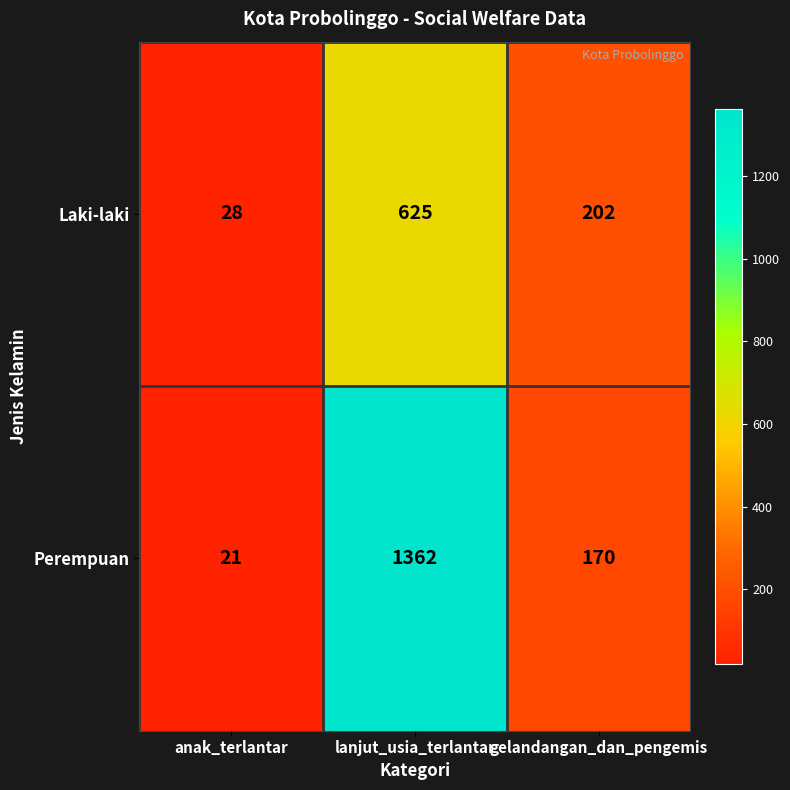

List the series in order of their peak value, highest first.

Perempuan, Laki-laki